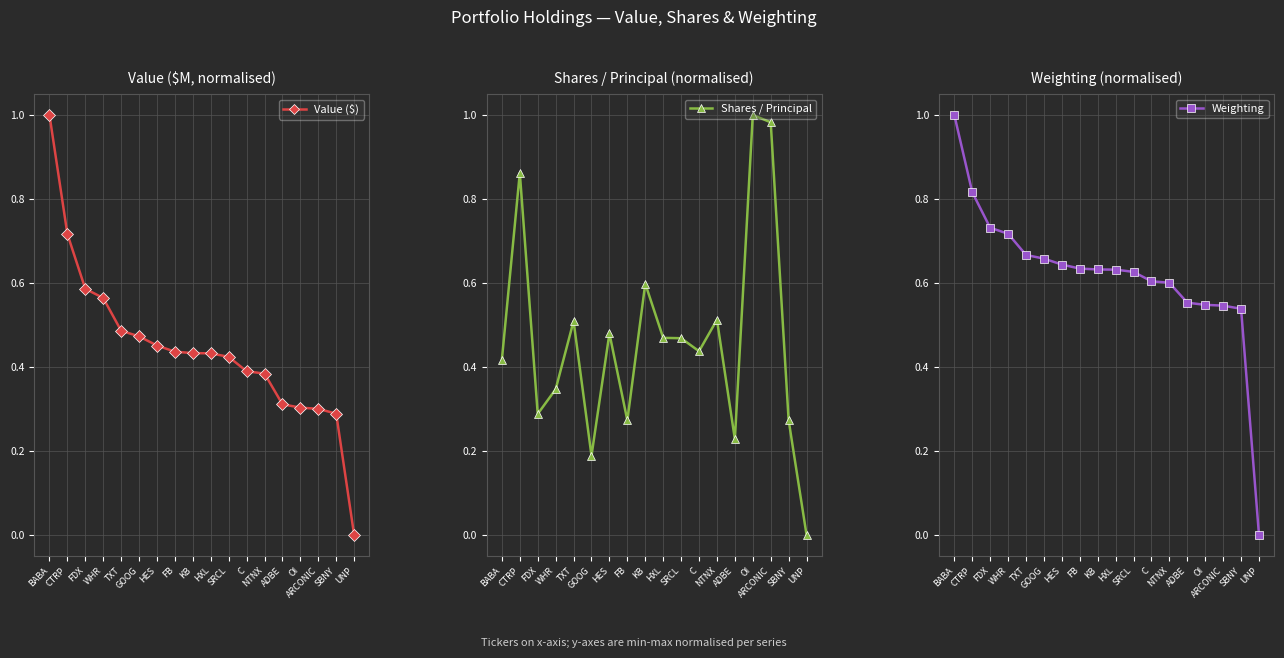

Reading left to right, list all the values displayed in this chart.

Value ($): 1.0	0.7	0.6	0.6	0.5	0.5	0.5	0.4	0.4	0.4	0.4	0.4	0.4	0.3	0.3	0.3	0.3	0.0
Shares / Principal: 0.4	0.9	0.3	0.3	0.5	0.2	0.5	0.3	0.6	0.5	0.5	0.4	0.5	0.2	1.0	1.0	0.3	0.0
Weighting: 1.0	0.8	0.7	0.7	0.7	0.7	0.6	0.6	0.6	0.6	0.6	0.6	0.6	0.6	0.5	0.5	0.5	0.0